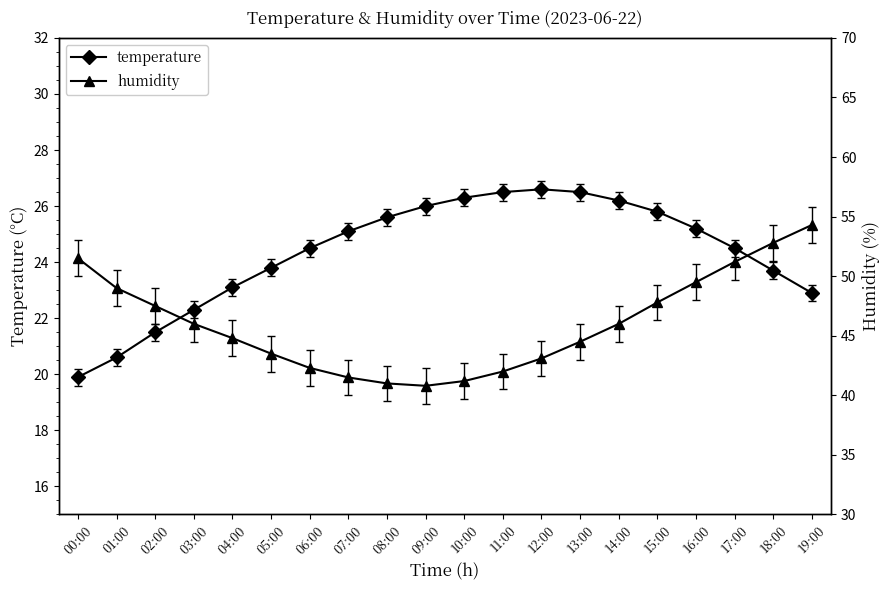

The humidity series shows 61.8 at 03:00. True or false?

False